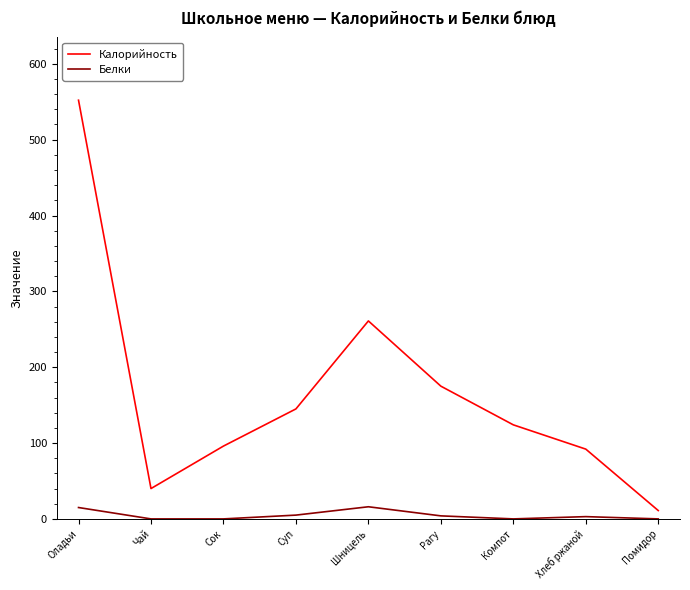

True or false: Калорийность has a value of 92 at Хлеб ржаной.

True